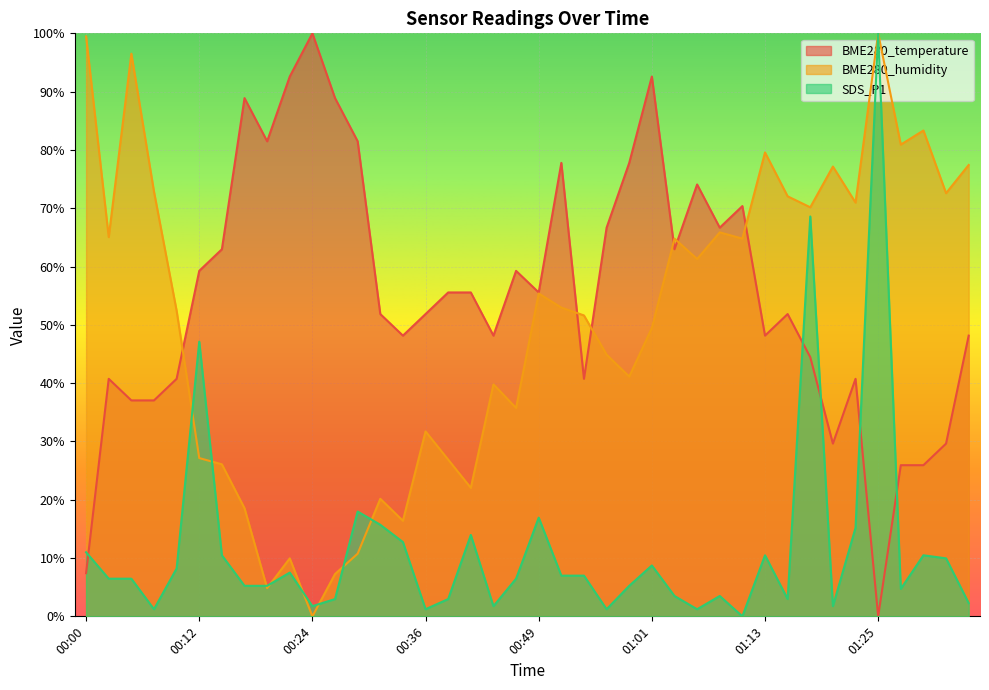

True or false: BME280_temperature and SDS_P1 intersect in this chart.

True